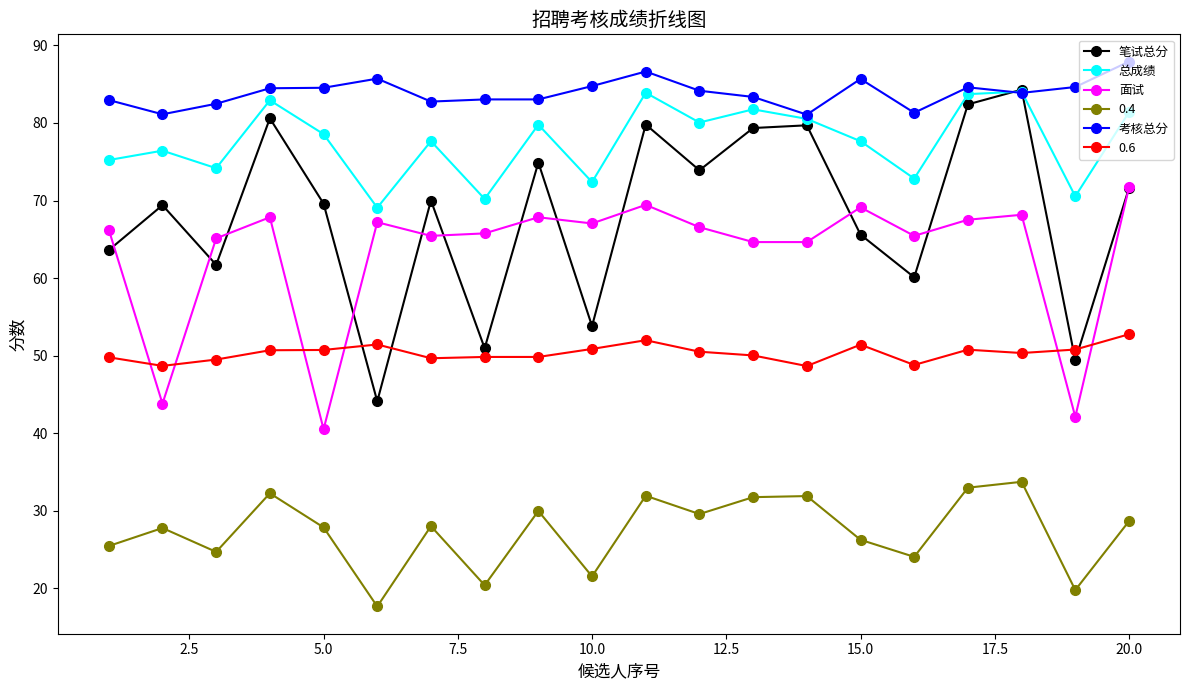

What is the smallest value displayed?

17.6